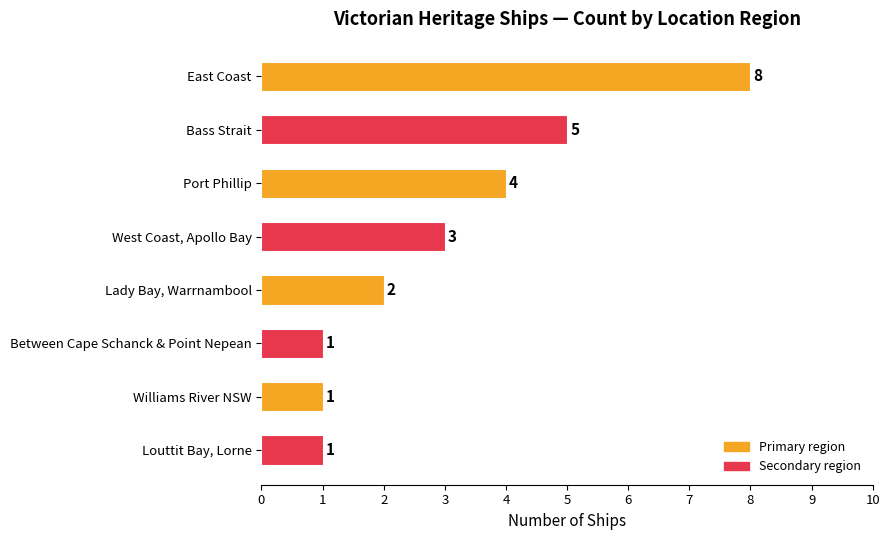

What is the change in value from Lady Bay, Warrnambool to Bass Strait?

+3